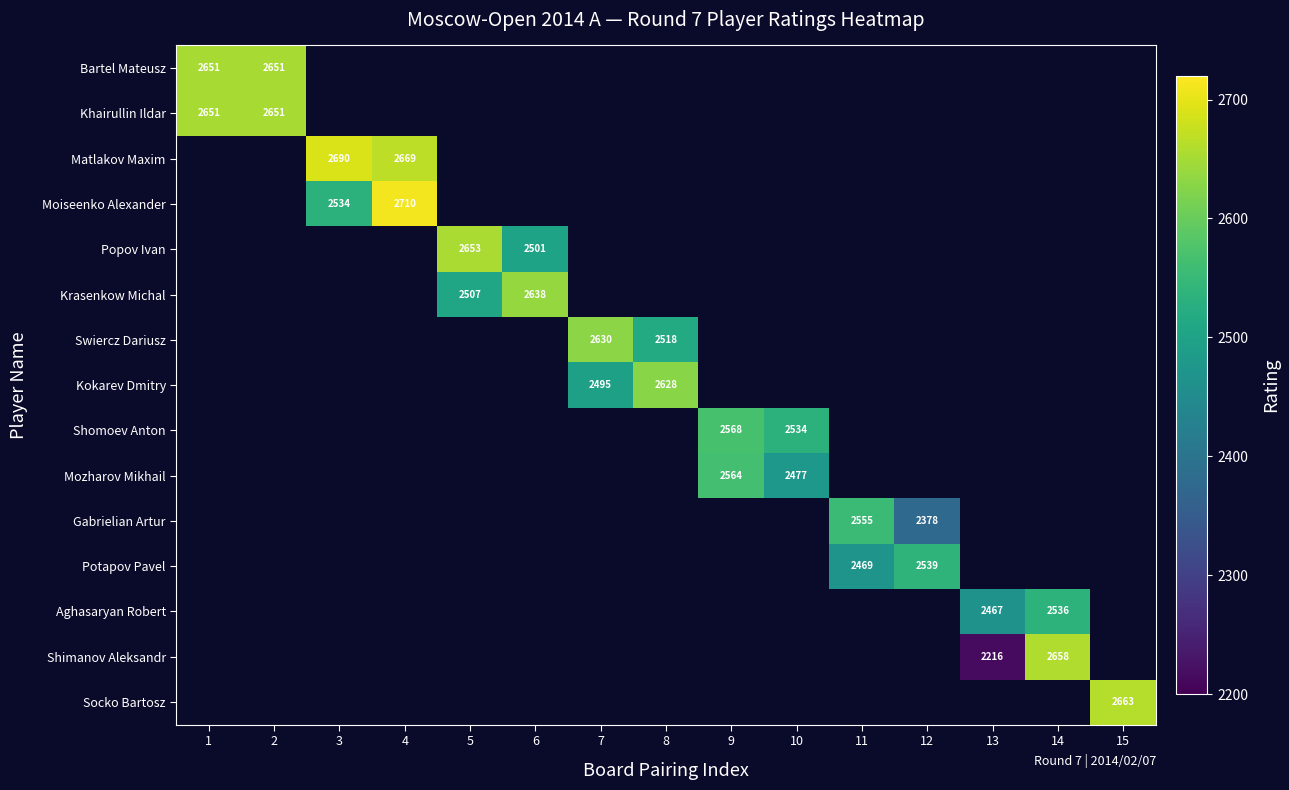

The Gabrielian Artur series shows 2378 at 12. True or false?

True